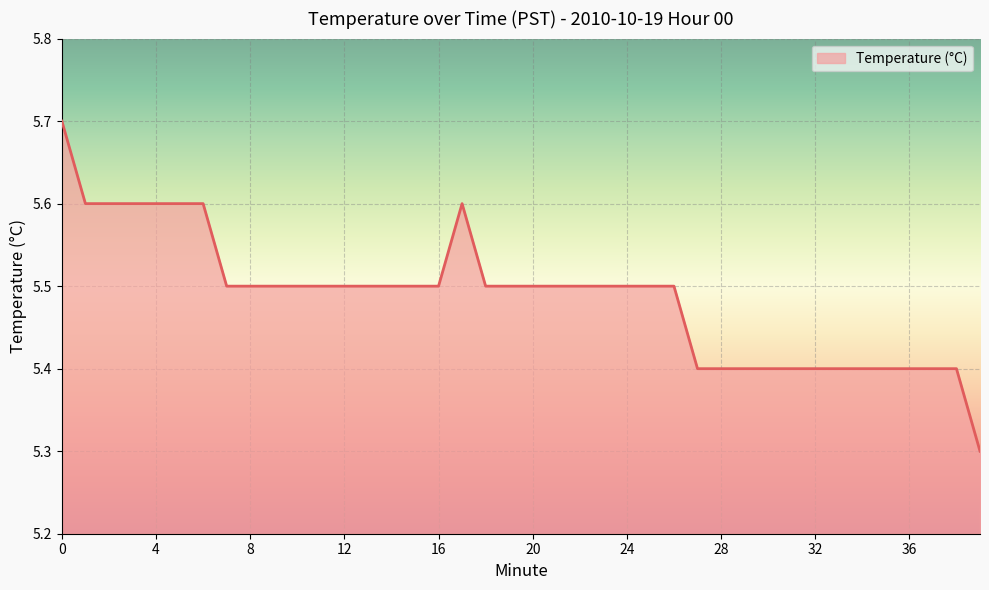

What is the maximum value shown in the chart?

5.7